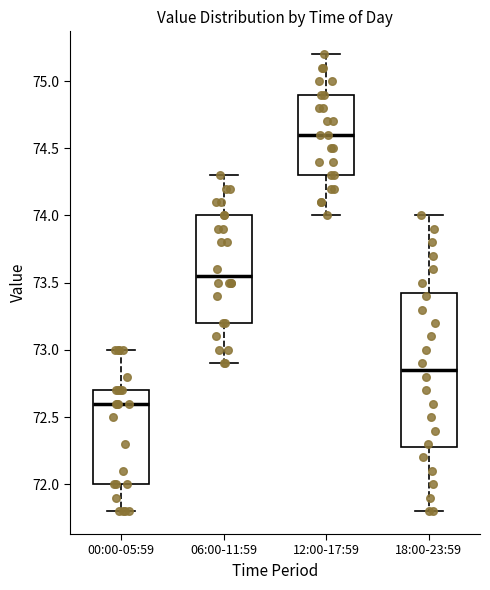

Comparing the boxes themselves (not the whiskers), which one is the tallest?

18:00-23:59